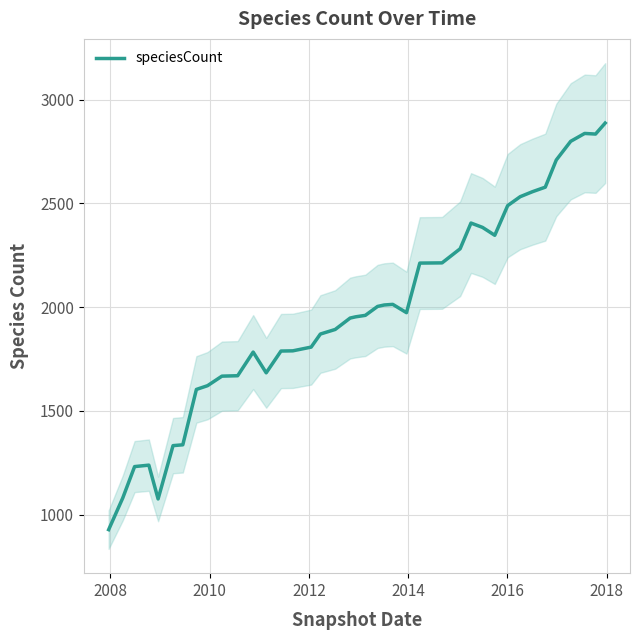

What is the lowest value of the speciesCount series?

927